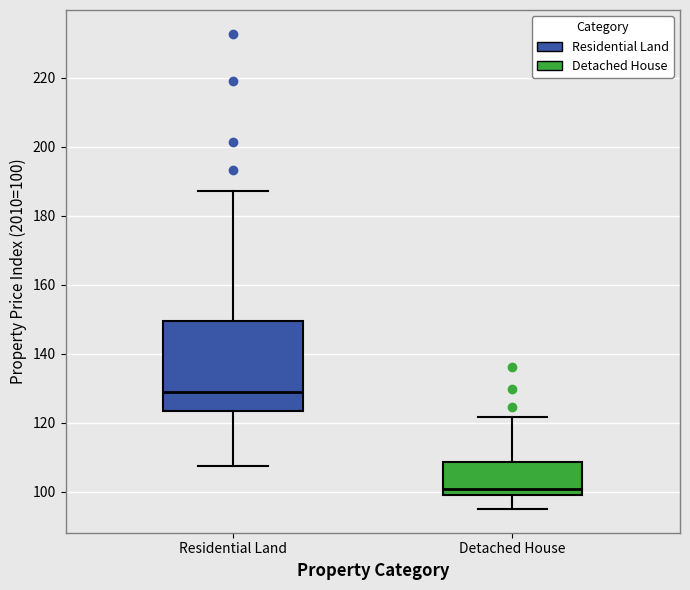

Which box's median line is the highest?

Residential Land